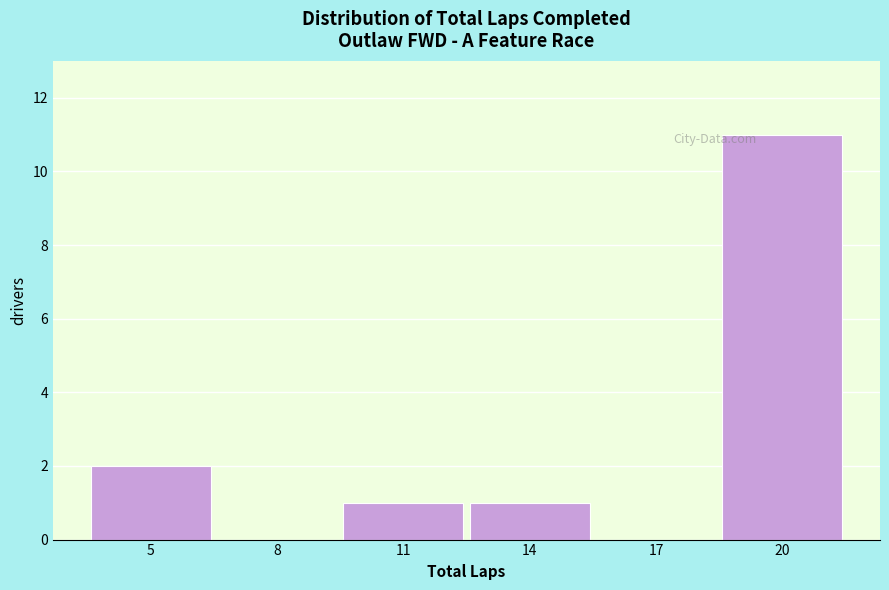

Reading left to right, transcribe all the data shown in this chart.

5=2	8=0	11=1	14=1	17=0	20=11